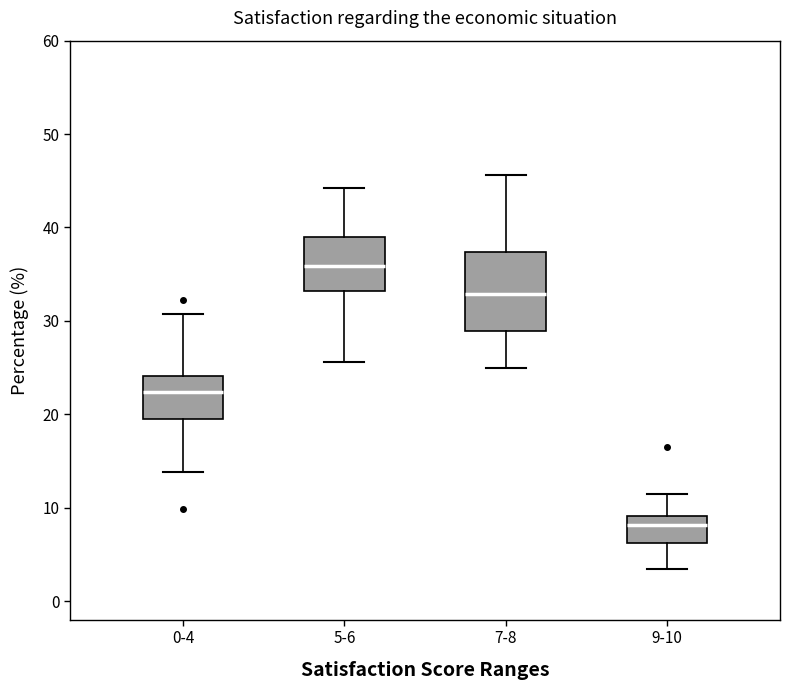

Where does the upper whisker of the box for 0-4 end on the y-axis? The values are not printed on the chart, so give them approximately, as read against the axis.

31